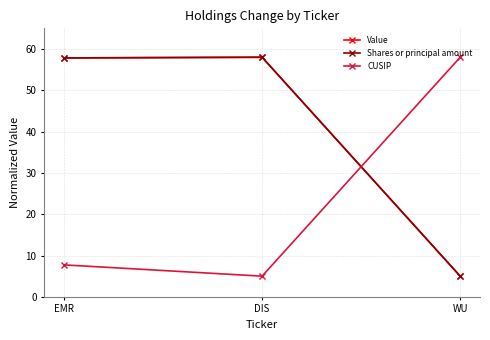

Is it true that Shares or principal amount equals 5.0 at WU?

True